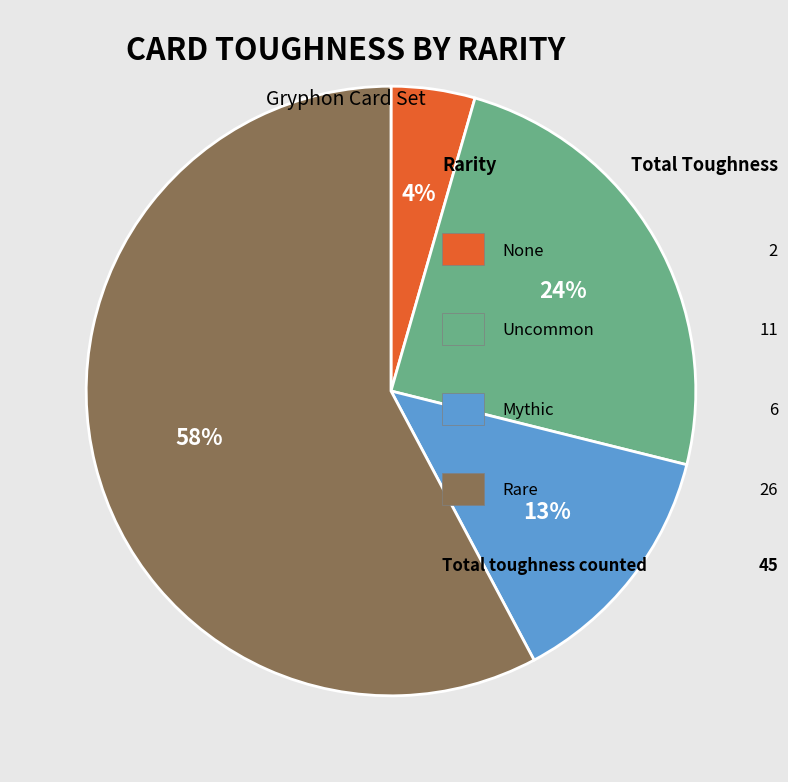

Is there a majority slice in this chart?

Yes